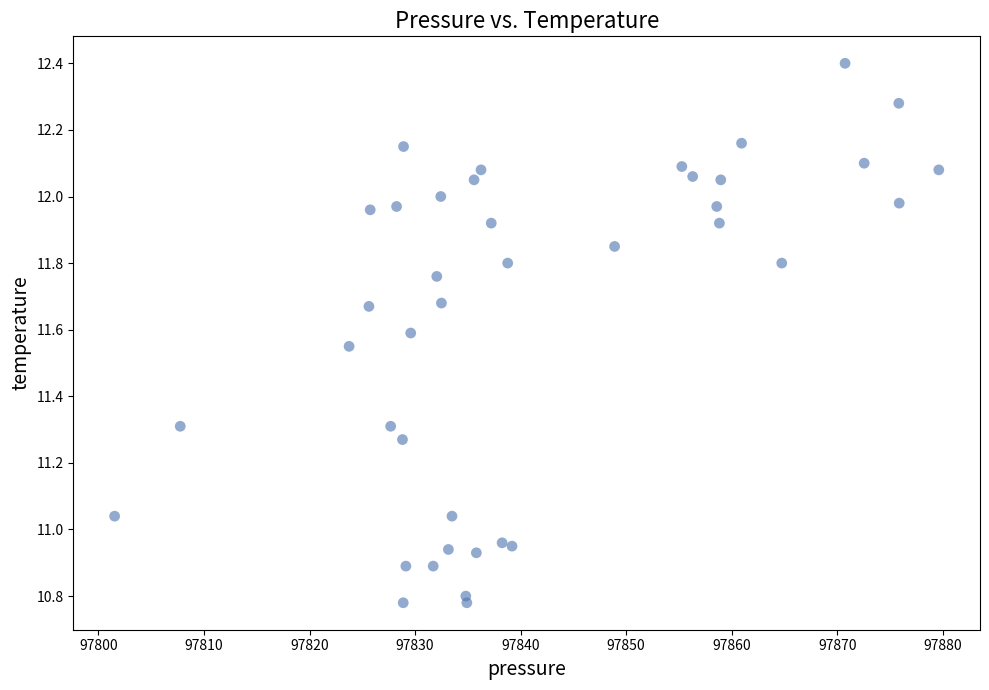

What is the range of Y values (max minus min)?

1.6